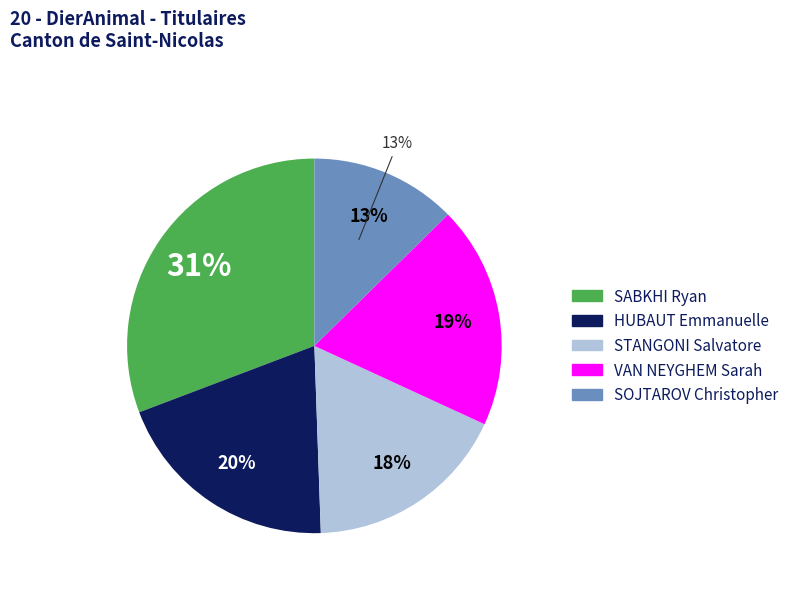

To the nearest percent, what is the difference between the SOJTAROV Christopher and VAN NEYGHEM Sarah slice percentages?

7%